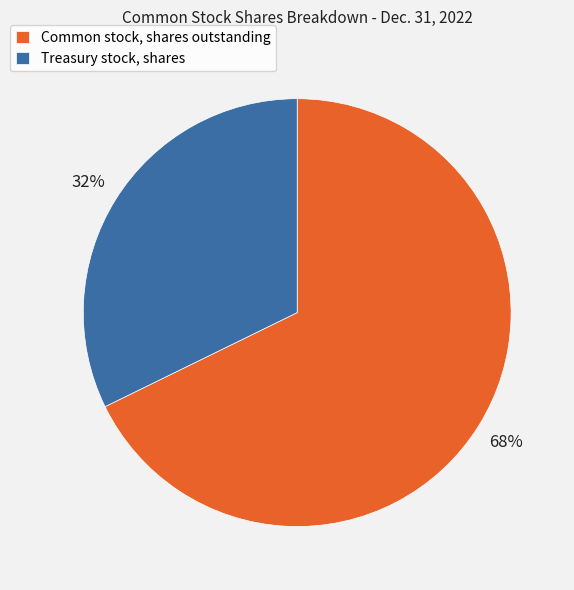

To the nearest percent, what portion does Common stock, shares outstanding represent?

68%